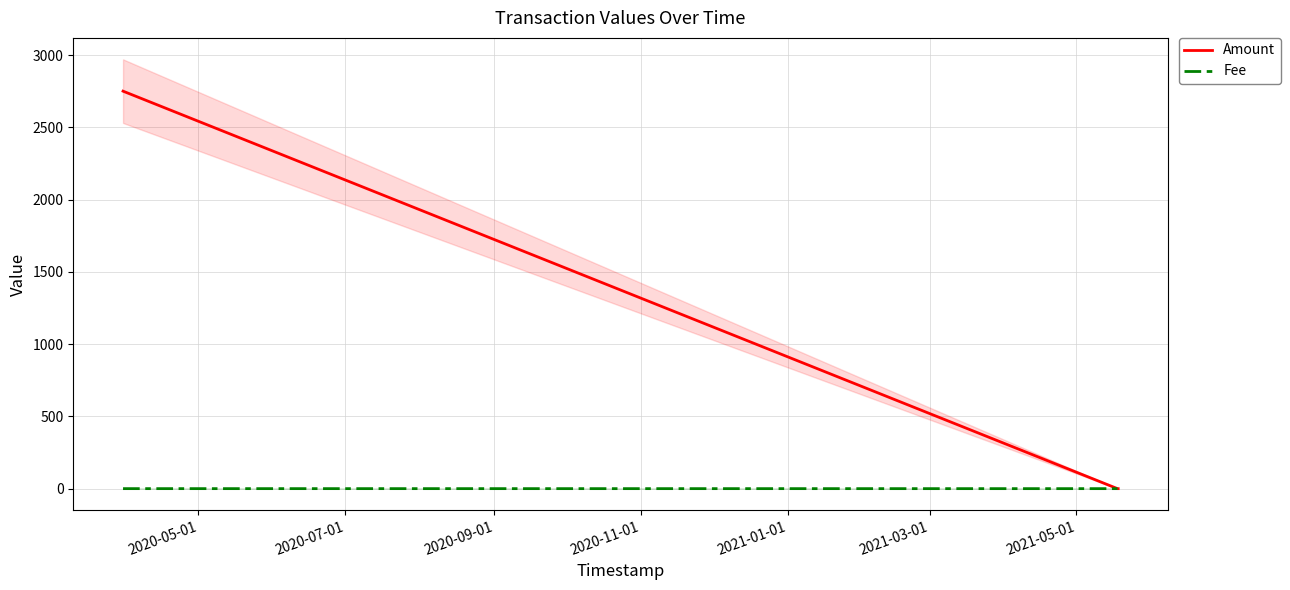

What is the average value of the Amount series?

916.7